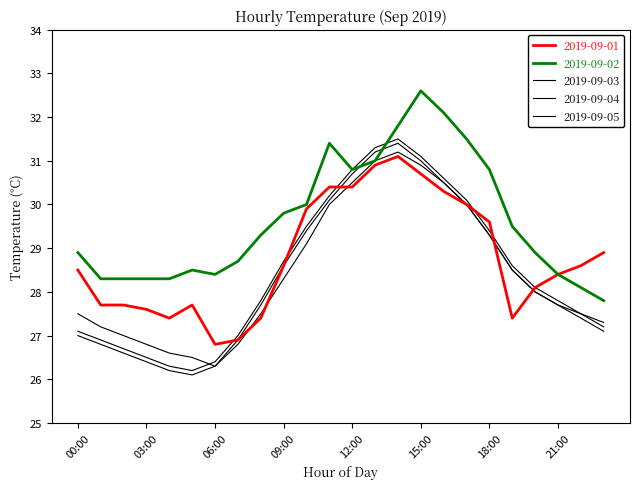

Does the chart display data point markers on the line(s)?

No